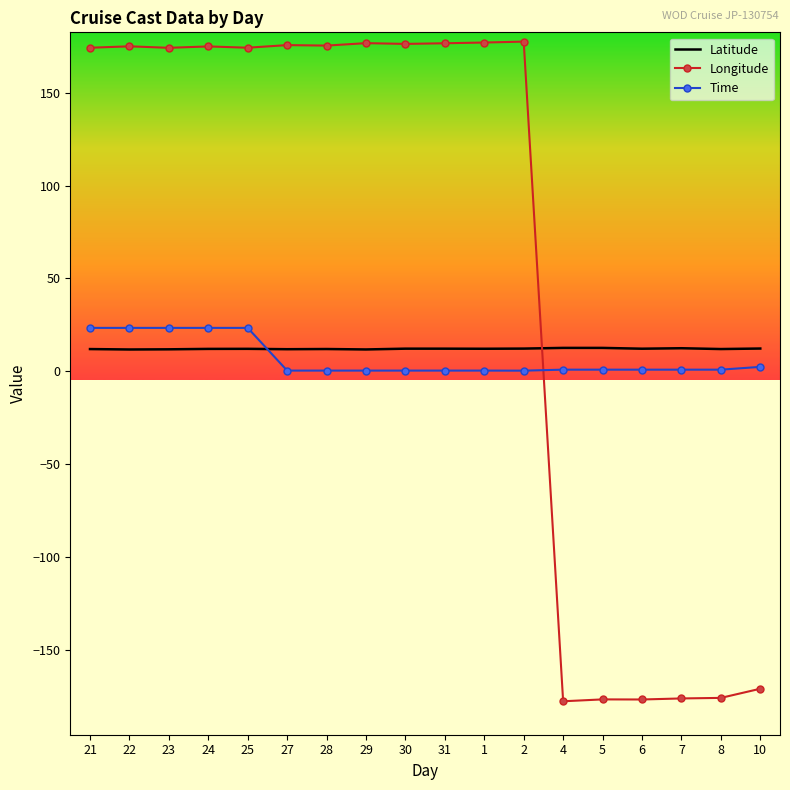

Between 28 and 4, which series saw the biggest shift?

Longitude